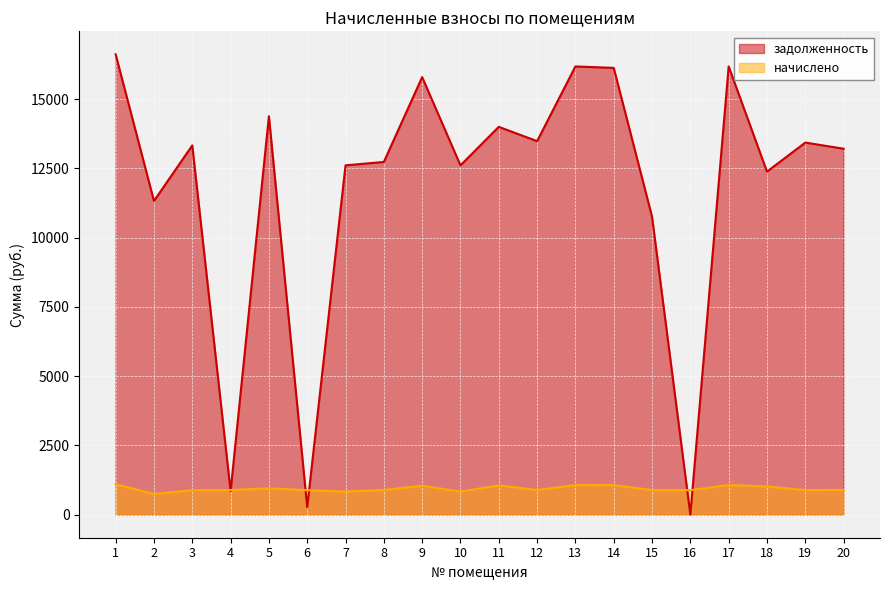

At which label does задолженность reach its peak?

1